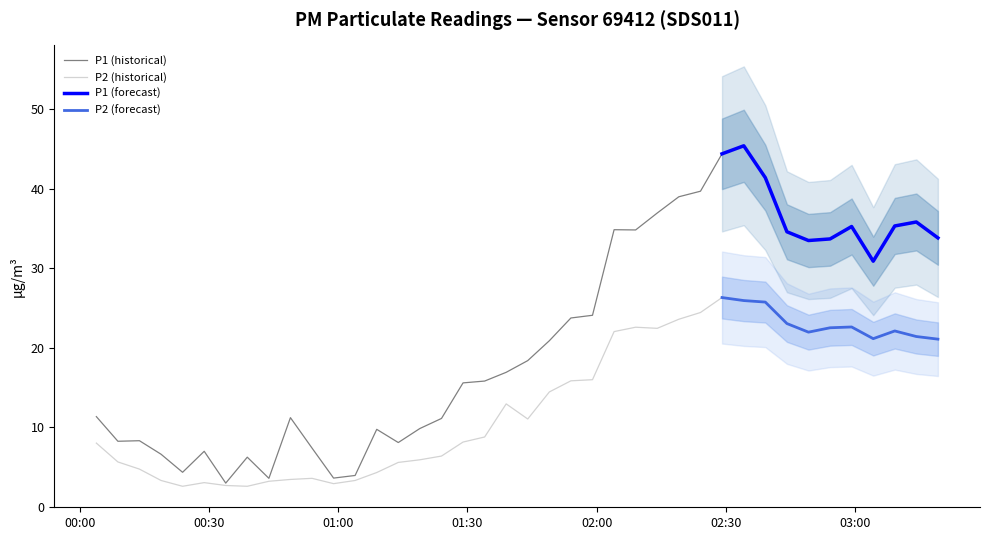

What is the approximate value of P1 at 2023-10-31T03:09:11?

35.3